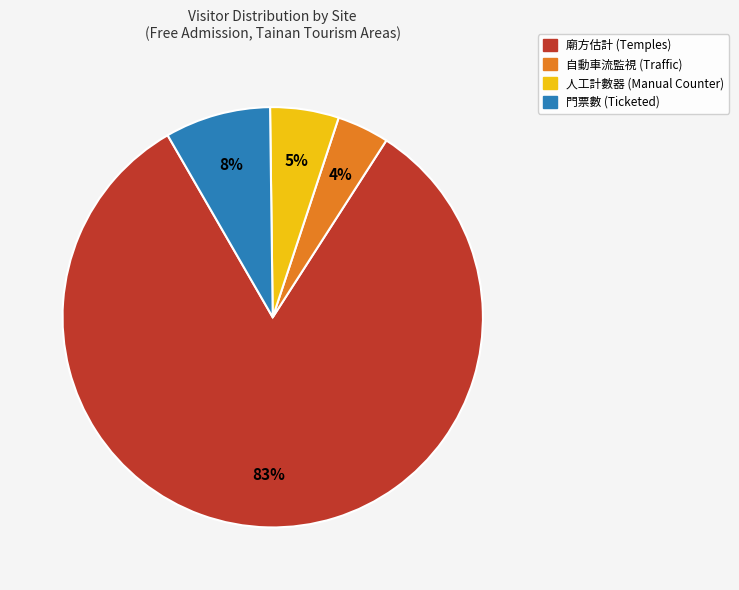

Count the number of slices in the pie.

4